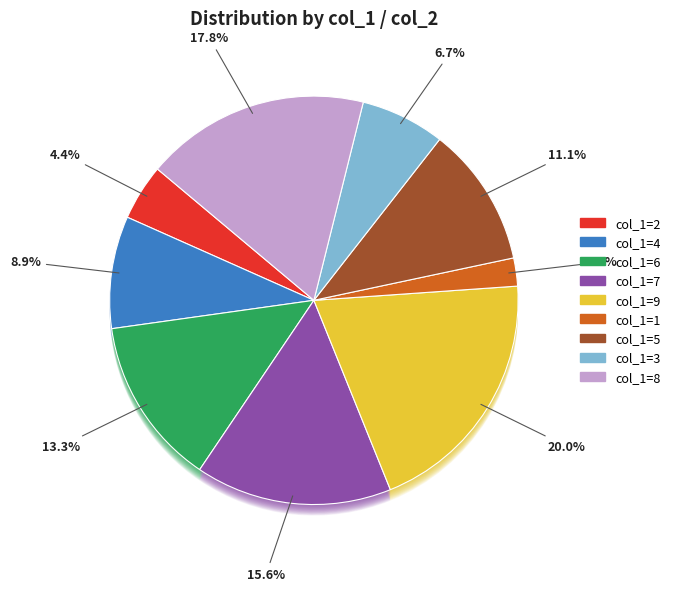

True or false: 2 accounts for 1% of the total.

False